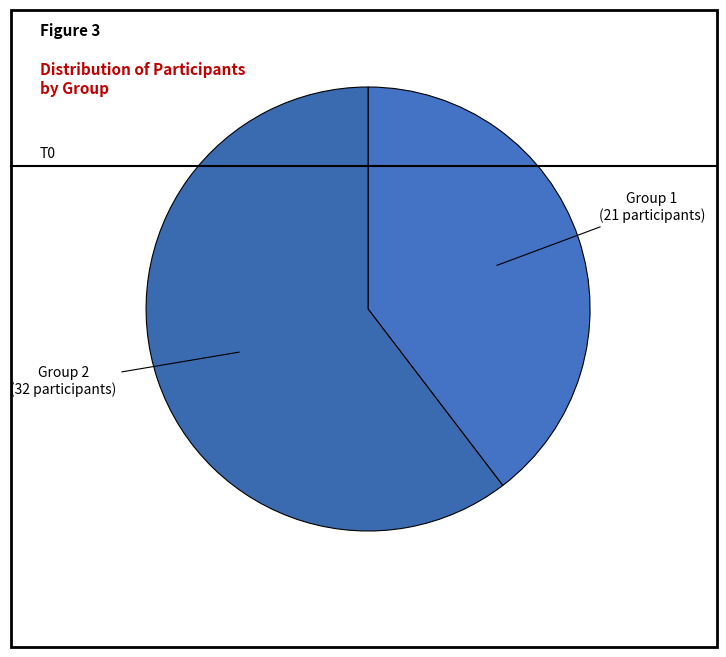

Is there any slice that represents more than half of the pie?

Yes